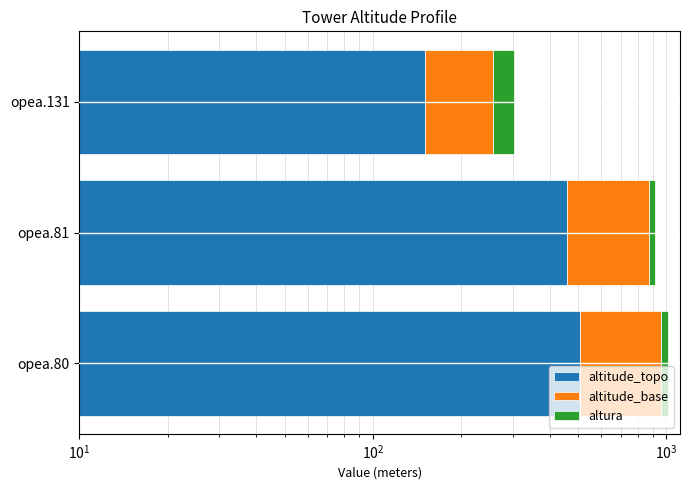

What are all the series names shown in the legend?

altitude_topo, altitude_base, altura